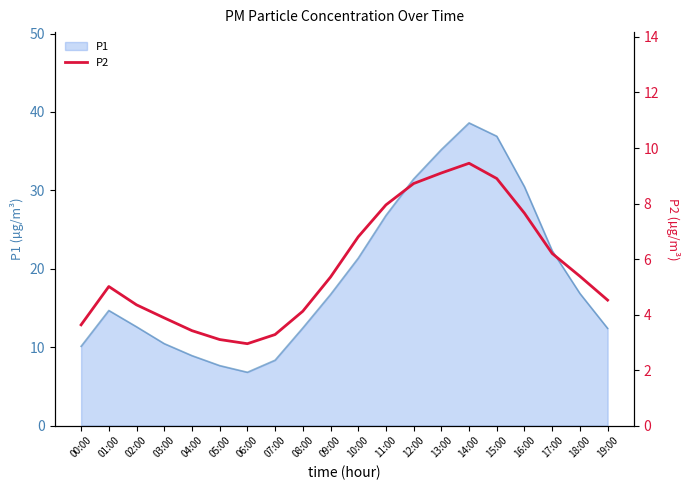

At which label does P1 reach its peak?

14:00